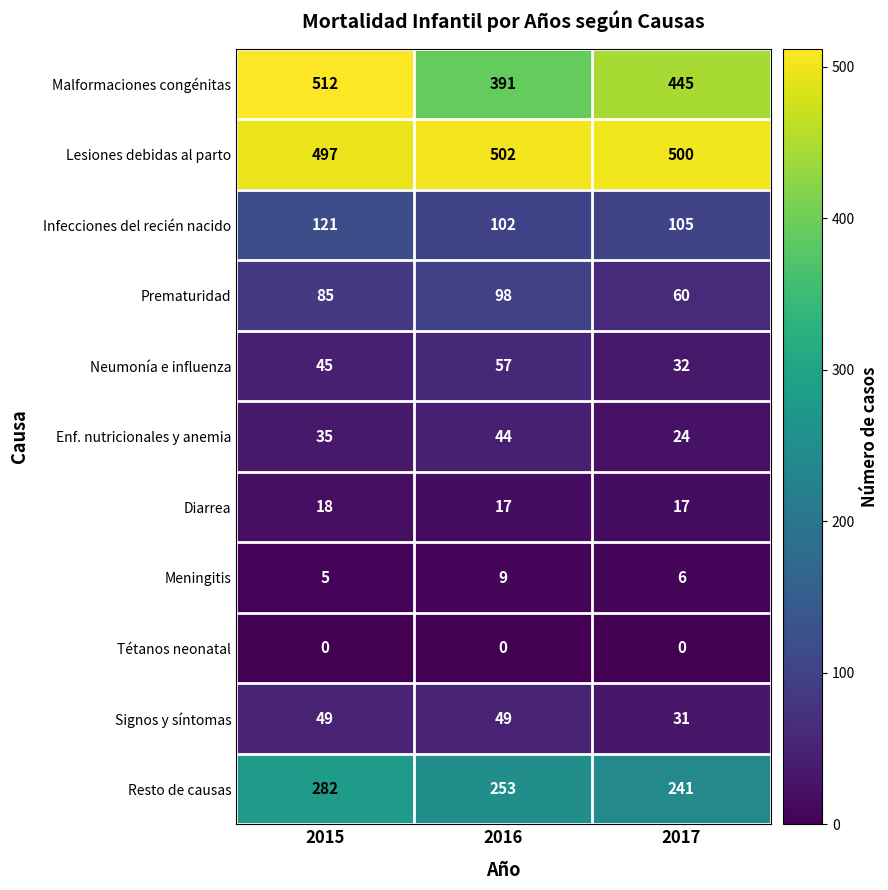

How many distinct data groups are displayed?

11